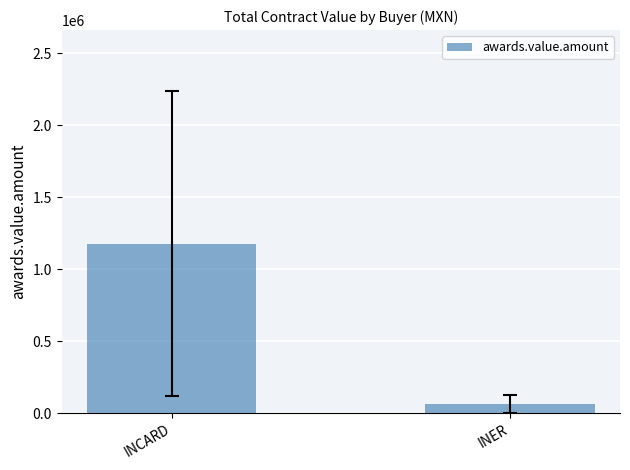

What is the sum of the values at INER and INCARD?

1242088.2